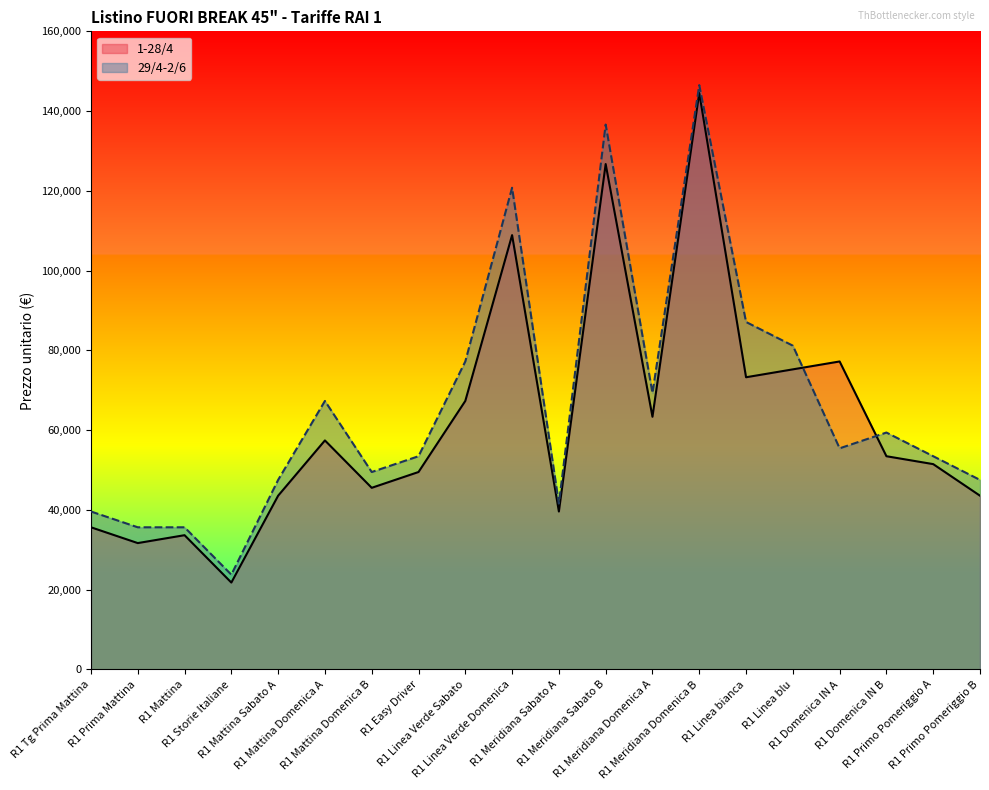

How many lines are shown in the chart?

2